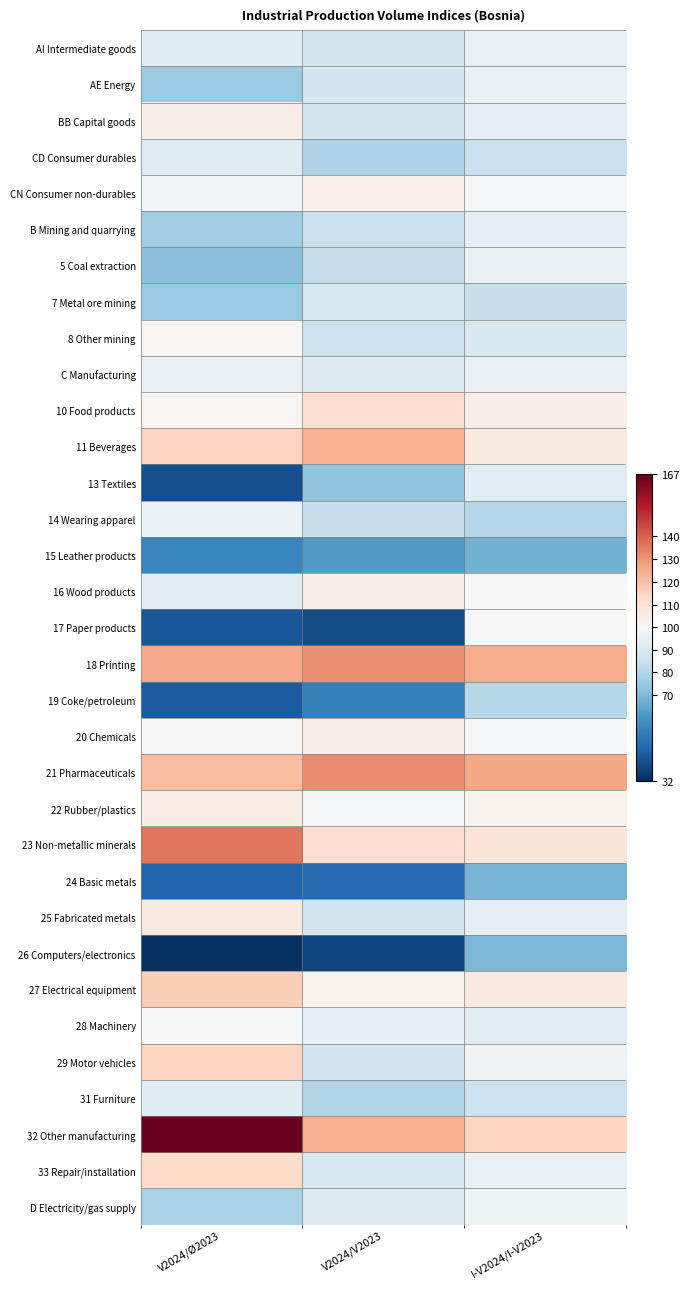

Which has a higher value, V2024/Ø2023 or I-V2024/I-V2023?

I-V2024/I-V2023